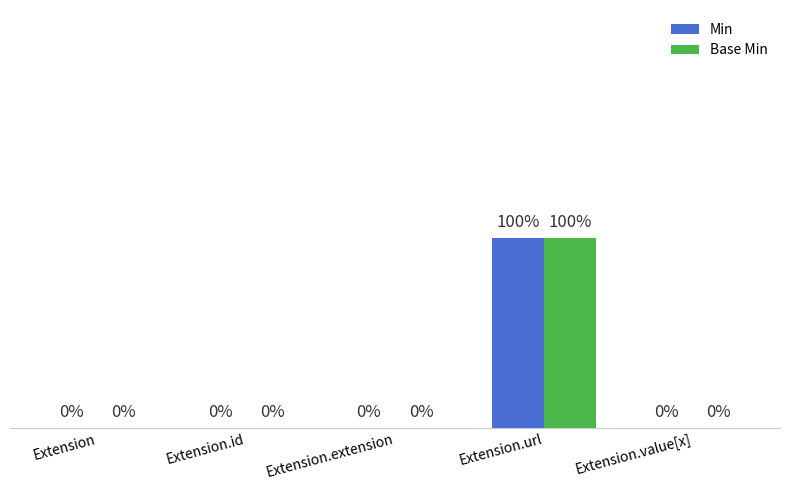

Is the value of Min at Extension.id greater than the value of Base Min at Extension.url?

No